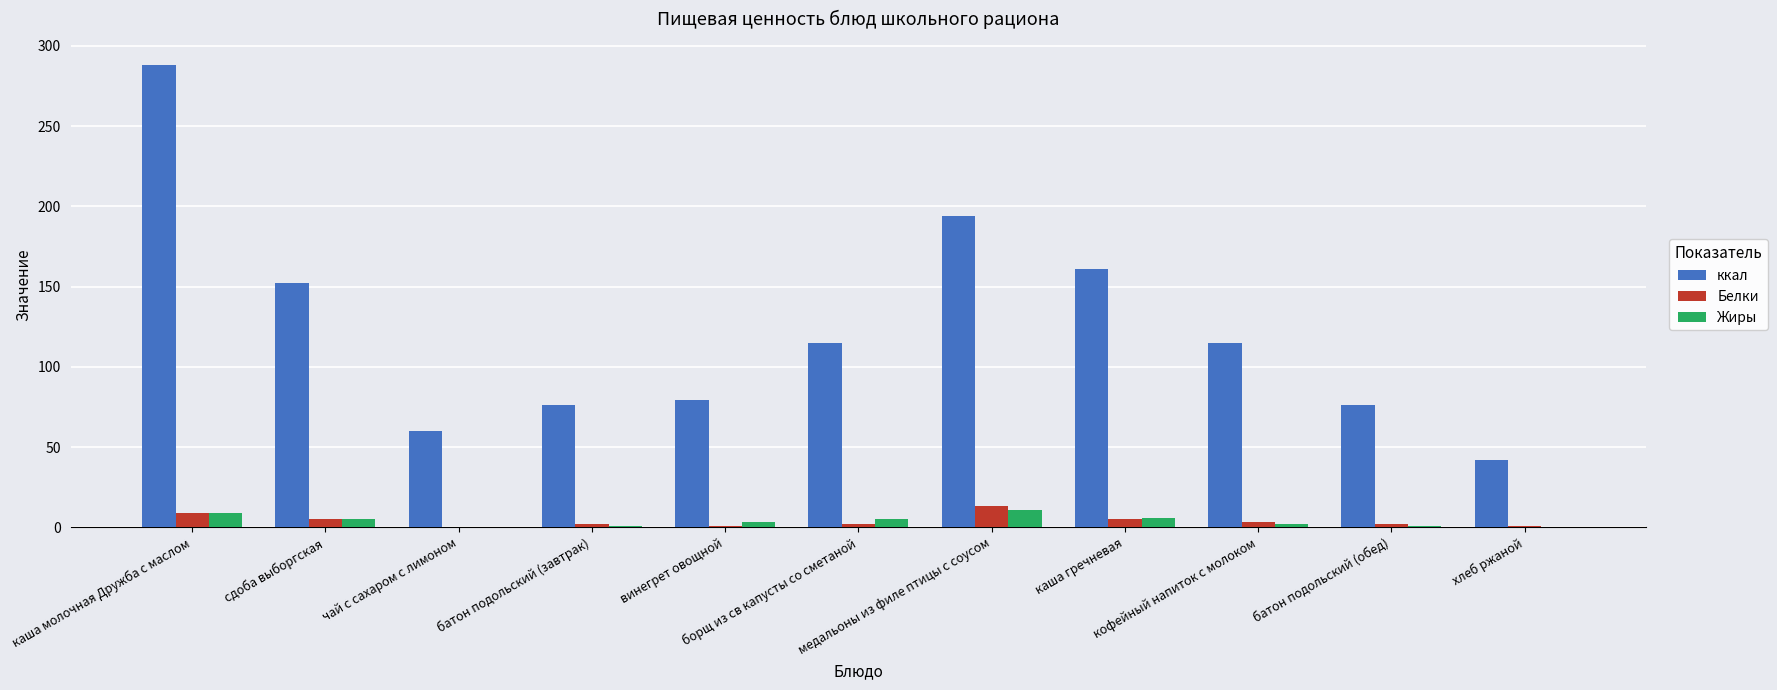

Which series has the largest total across all categories?

ккал